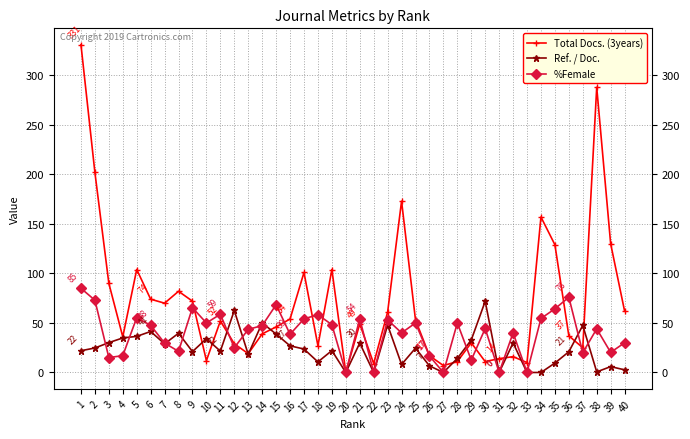

What is the sum of the %Female values at 15 and 6?

116.0